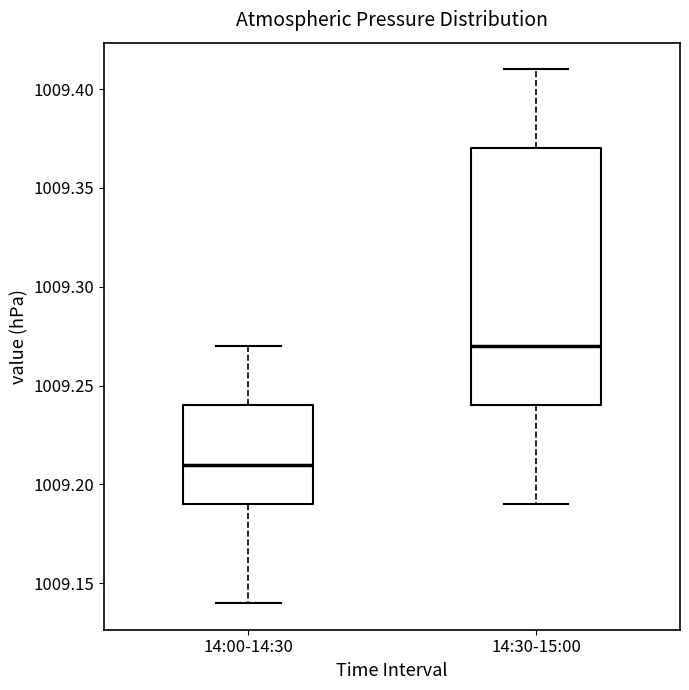

Where does the median line of the box for 14:30-15:00 sit on the y-axis? The values are not printed on the chart, so give them approximately, as read against the axis.

1009.27